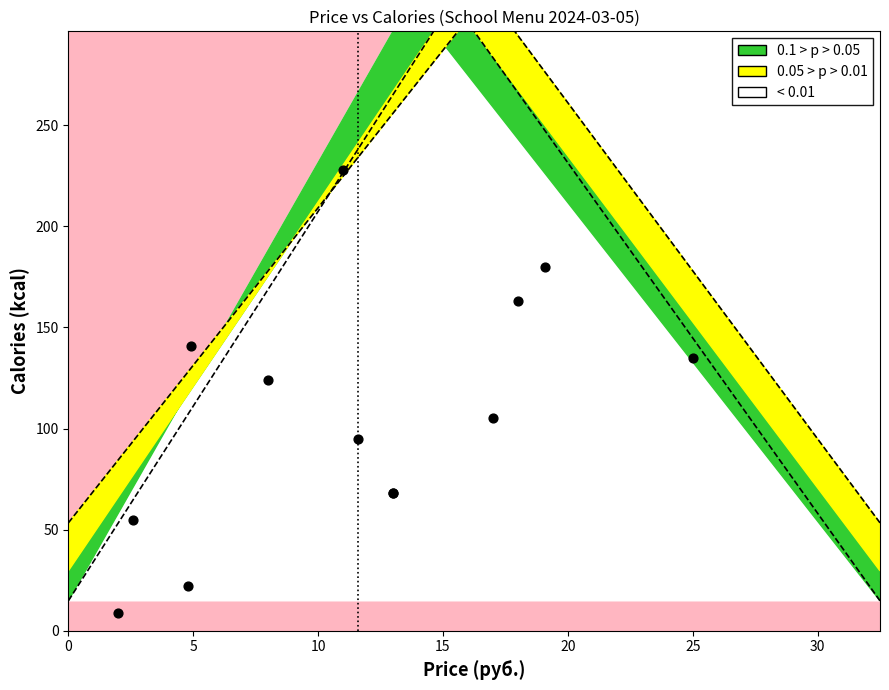

What Y value in the scatter plot is closest to 118?

124